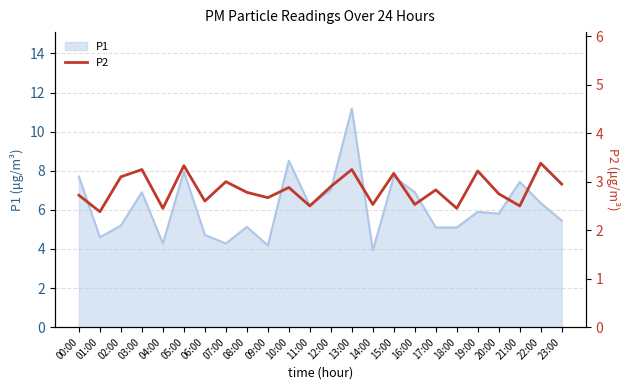

What is the label of the 20th point from the right?

04:00